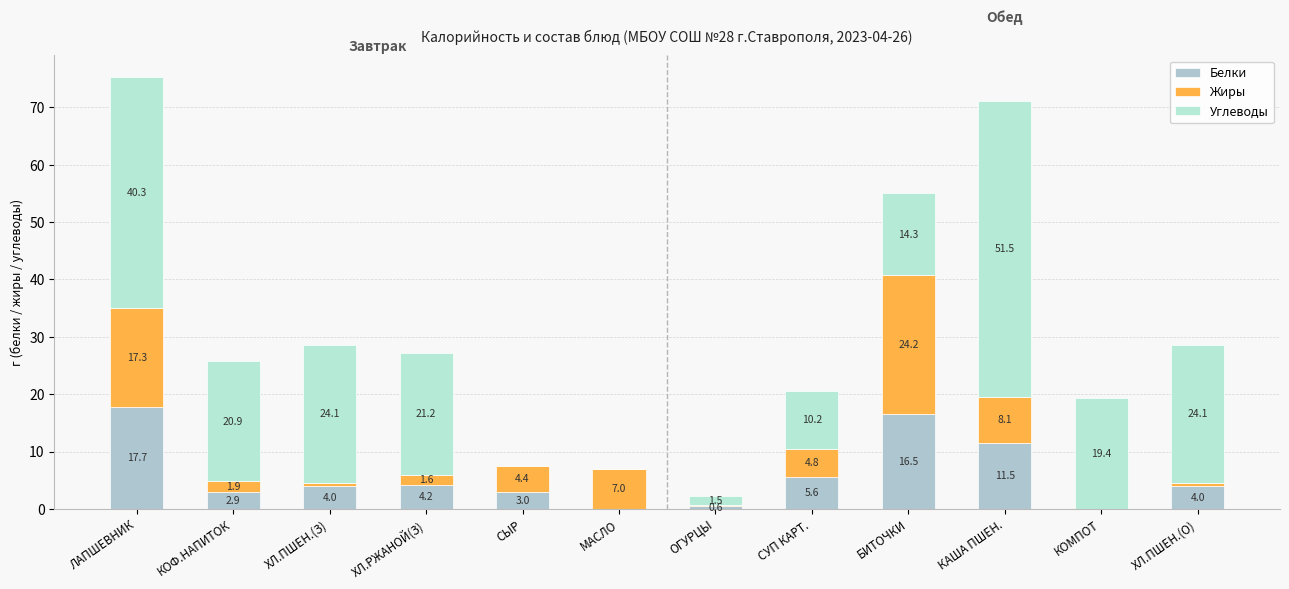

Does the chart contain stacked bars?

Yes